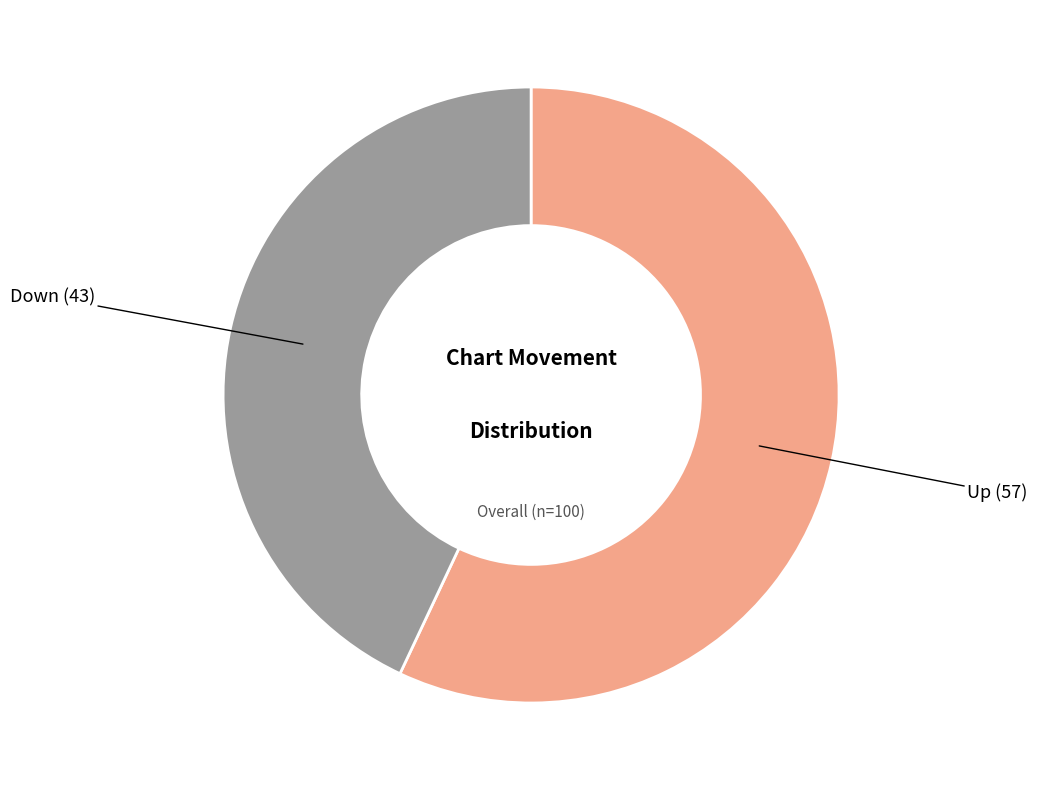

Which has a higher value, Down or Up?

Up